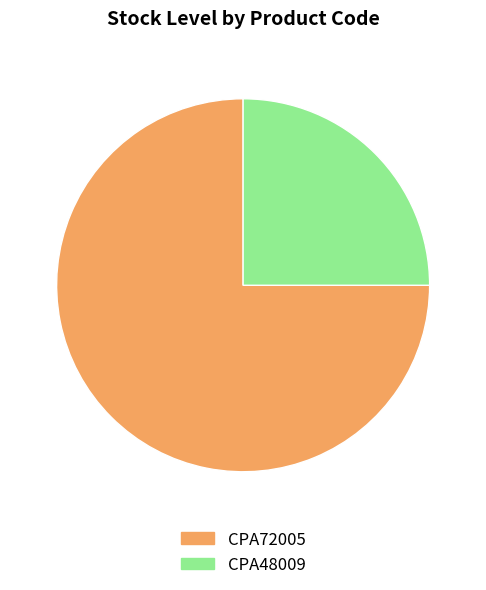

Is the sum of CPA72005 and CPA48009 greater than half?

Yes